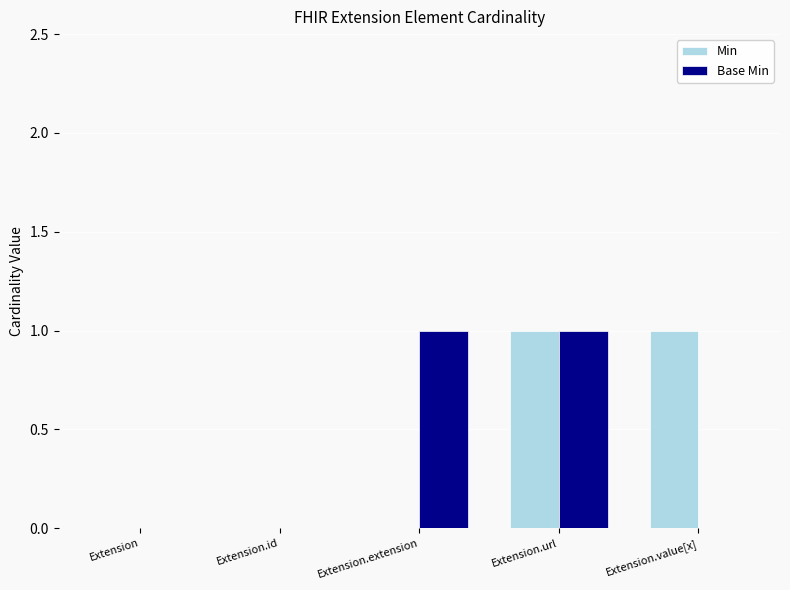

Between Extension and Extension.value[x], which series saw the biggest shift?

Min